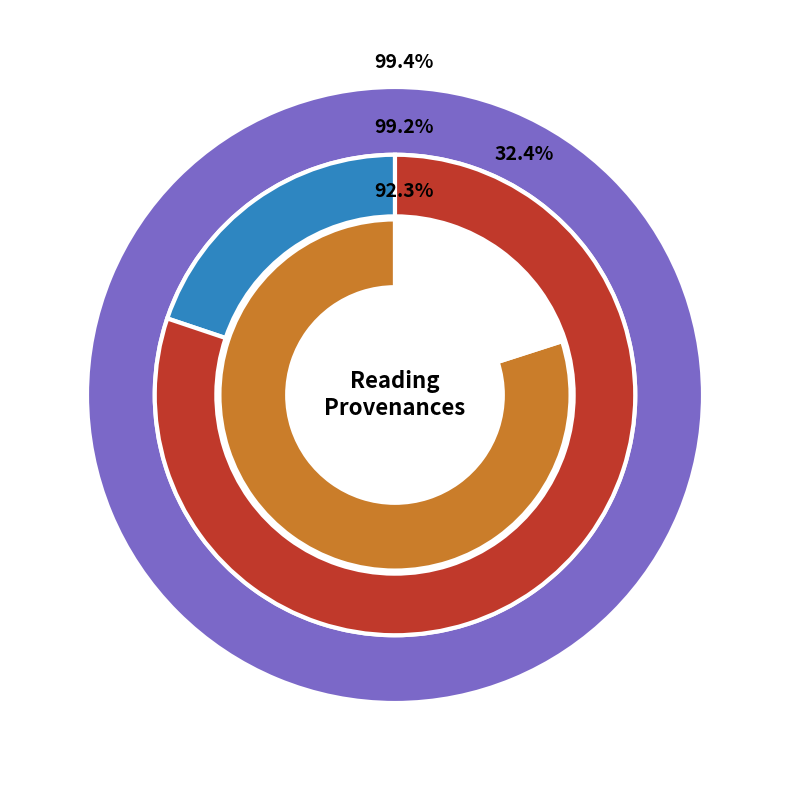

To the nearest percent, what portion does Dialogue I (18284) represent?

20%